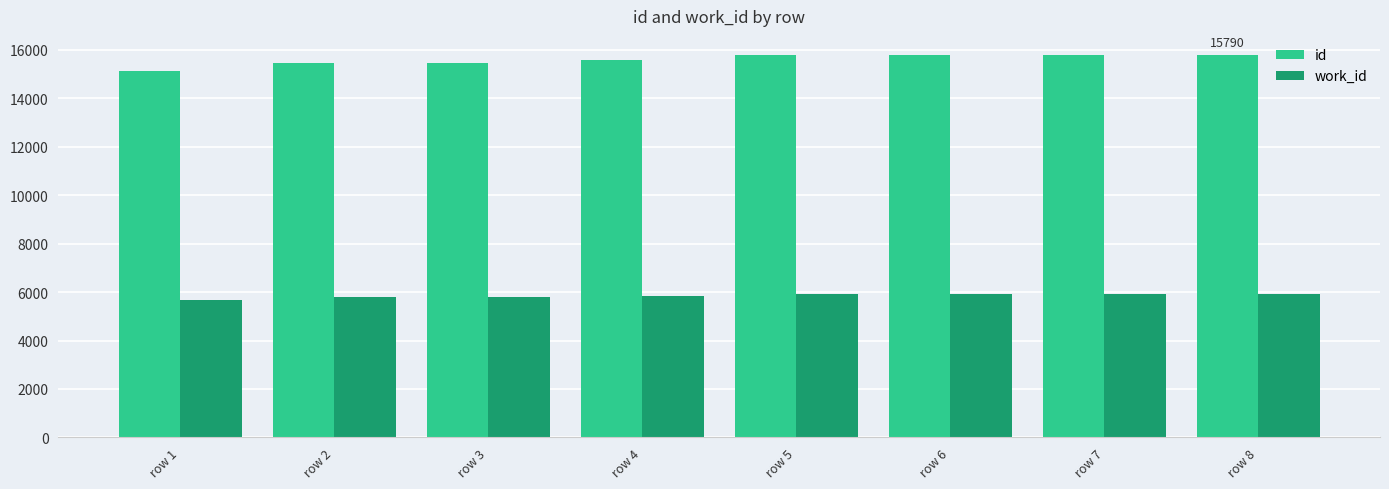

Is it true that id equals 21639 at row 2?

False